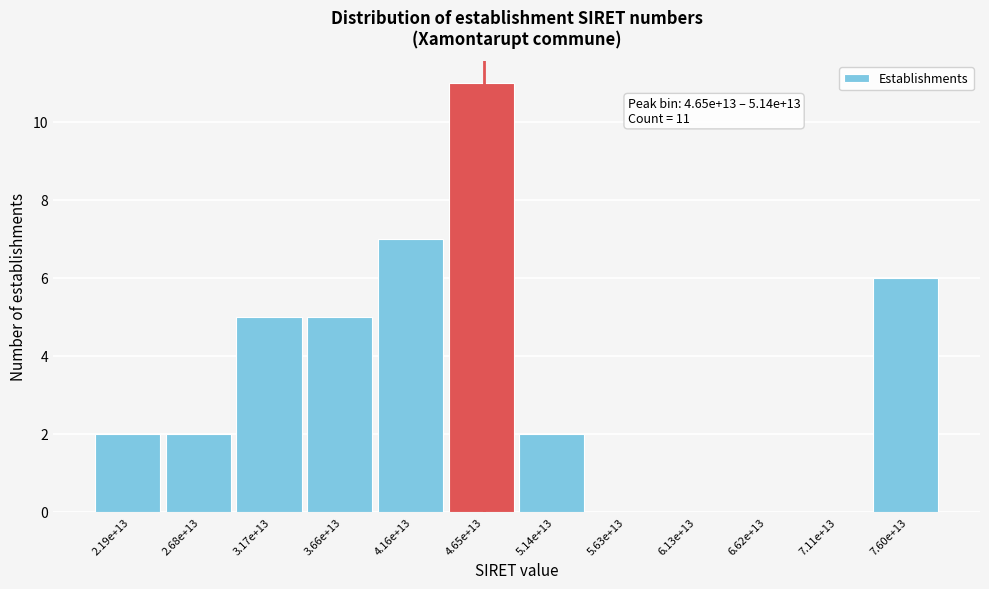

Reading right to left, transcribe all the data shown in this chart.

7.60e+13=6	7.11e+13=0	6.62e+13=0	6.13e+13=0	5.63e+13=0	5.14e+13=2	4.65e+13=11	4.16e+13=7	3.66e+13=5	3.17e+13=5	2.68e+13=2	2.19e+13=2